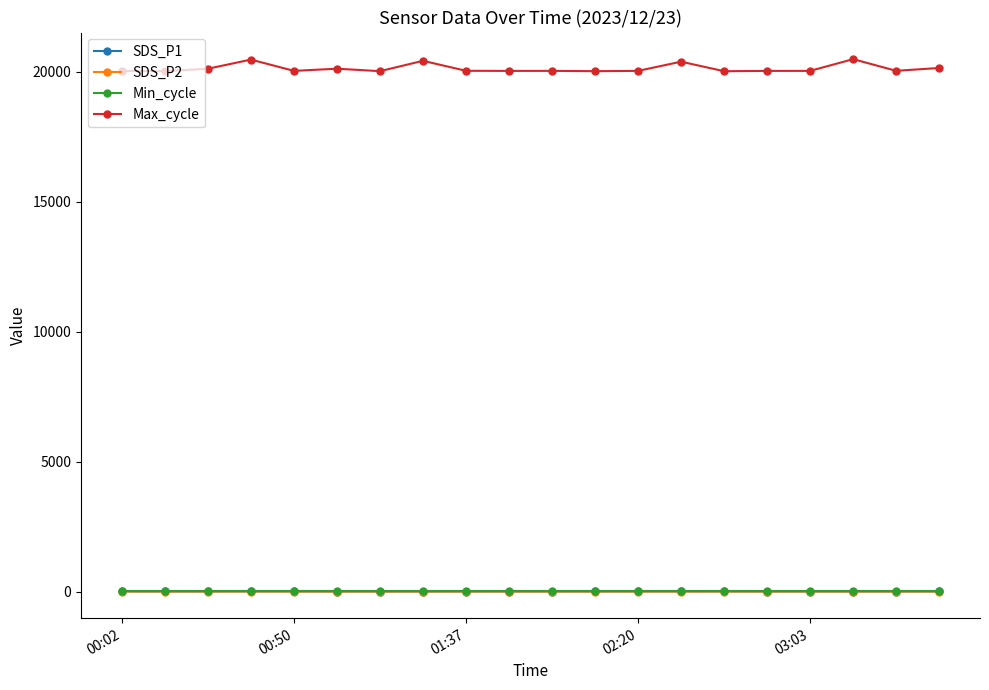

Which series has the largest total across all categories?

Max_cycle